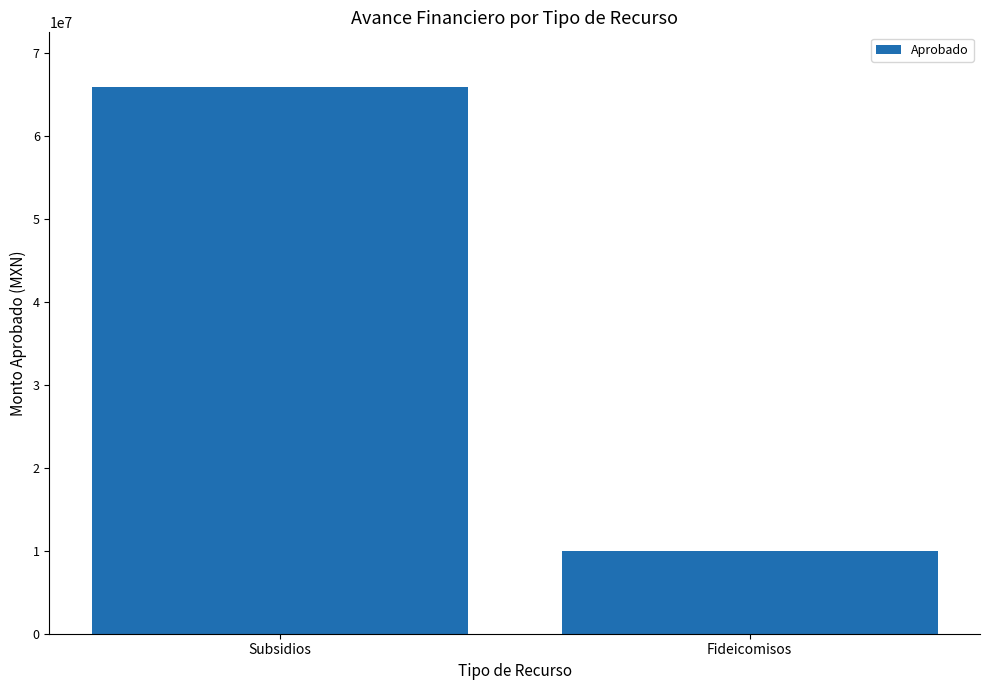

Approximately how many times larger is the value at Subsidios compared to Fideicomisos?

6.6